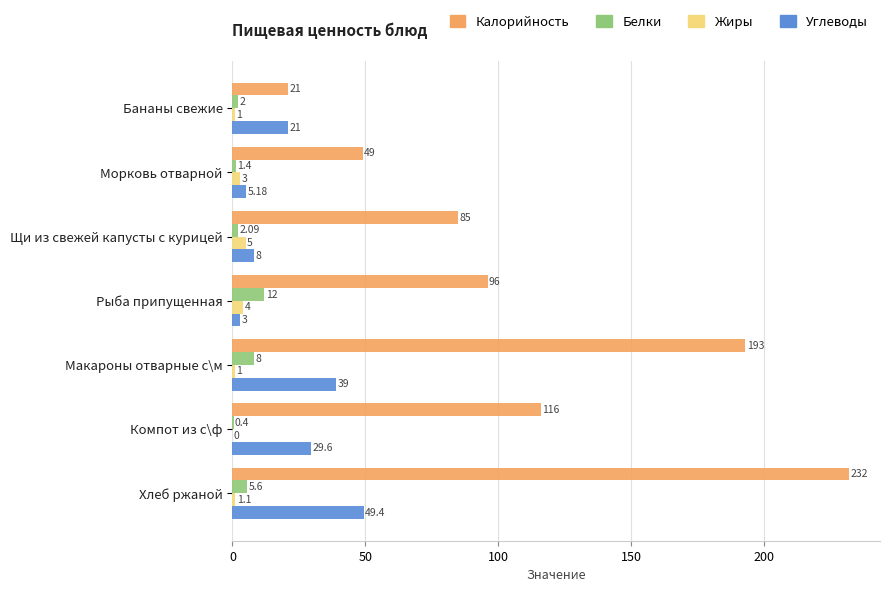

At which label is Белки closest to 6?

Хлеб ржаной